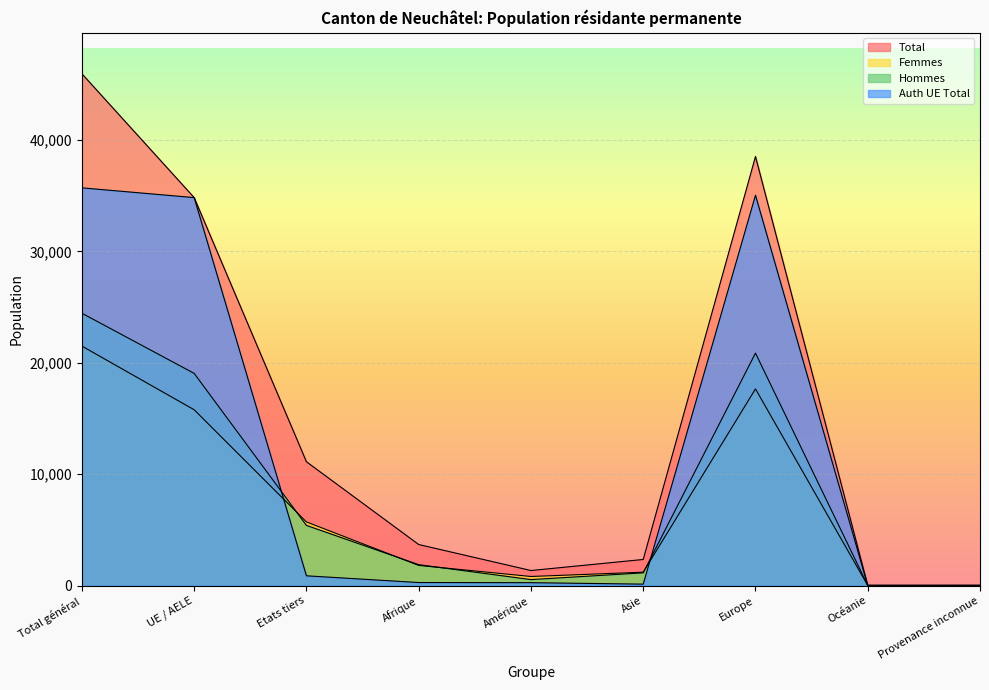

Reading left to right, extract all data points from this chart.

Total: Total général=45944	UE / AELE=34829	Etats tiers=11115	Afrique=3685	Amérique=1350	Asie=2342	Europe=38520	Océanie=22	Provenance inconnue=25
Femmes: Total général=21497	UE / AELE=15782	Etats tiers=5715	Afrique=1809	Amérique=815	Asie=1200	Europe=17653	Océanie=10	Provenance inconnue=10
Hommes: Total général=24447	UE / AELE=19047	Etats tiers=5400	Afrique=1876	Amérique=535	Asie=1142	Europe=20867	Océanie=12	Provenance inconnue=15
Auth UE Total: Total général=35704	UE / AELE=34828	Etats tiers=876	Afrique=272	Amérique=259	Asie=128	Europe=35038	Océanie=5	Provenance inconnue=2